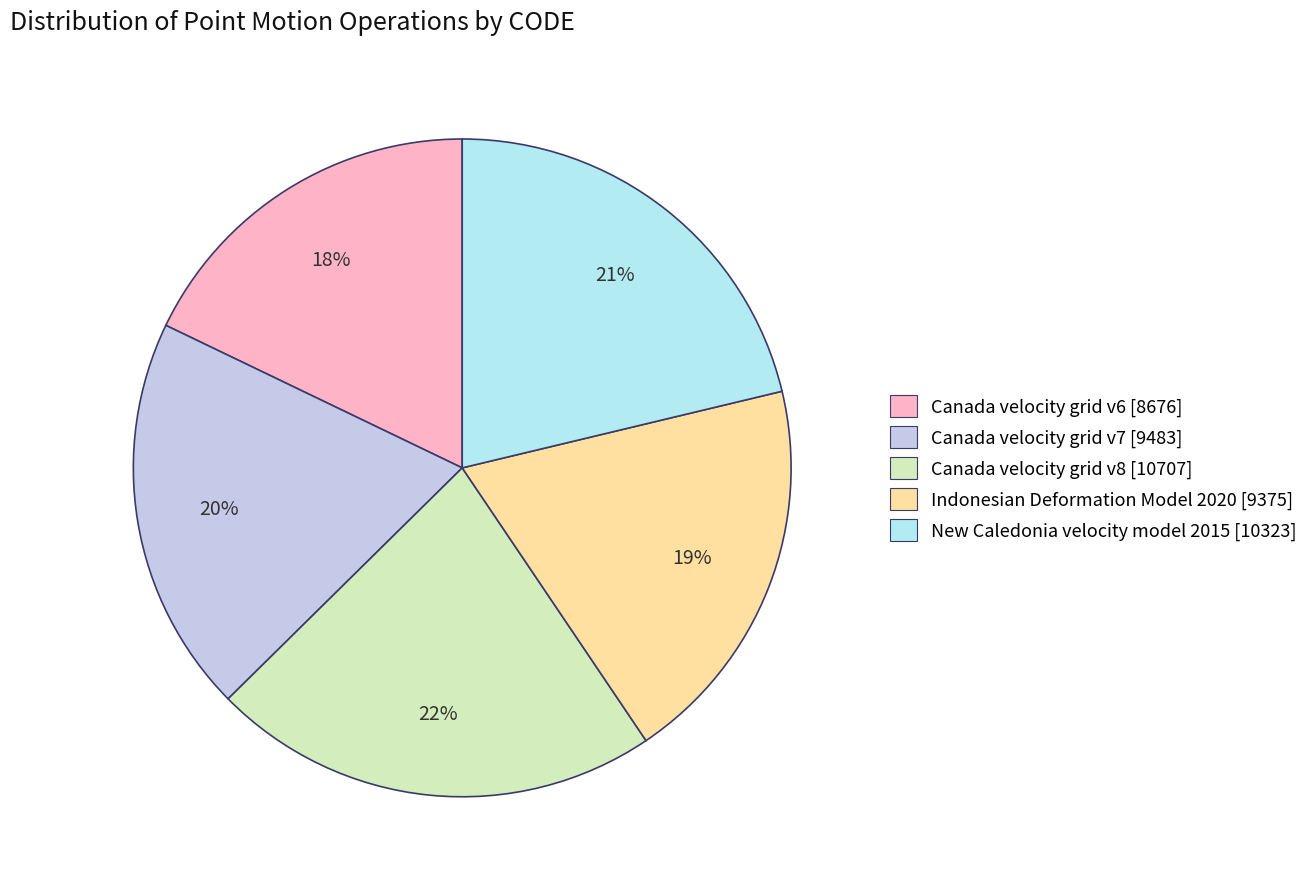

What percentage is the Canada velocity grid v7 slice, to the nearest percent?

20%